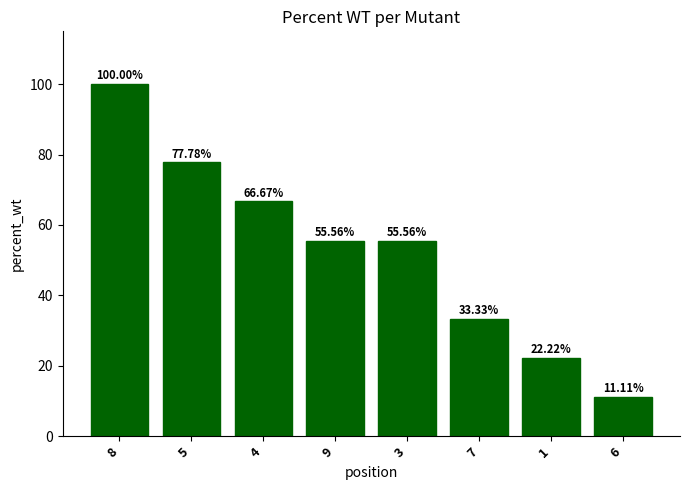

What is the ratio of the value at 7 to the value at 1?

1.5